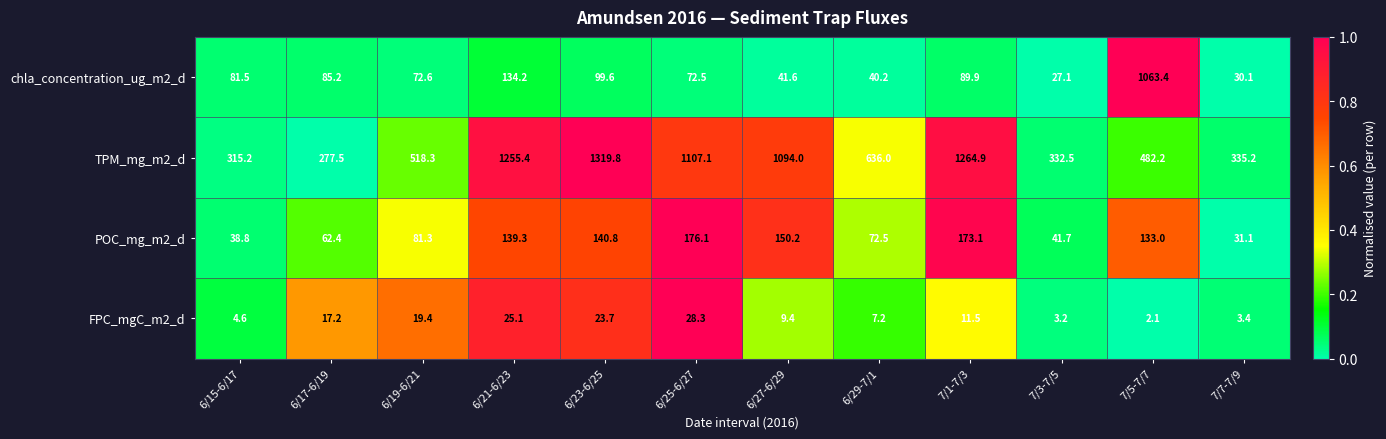

Rank the series by their maximum value, from highest to lowest.

TPM_mg_m2_d, chla_concentration_ug_m2_d, POC_mg_m2_d, FPC_mgC_m2_d